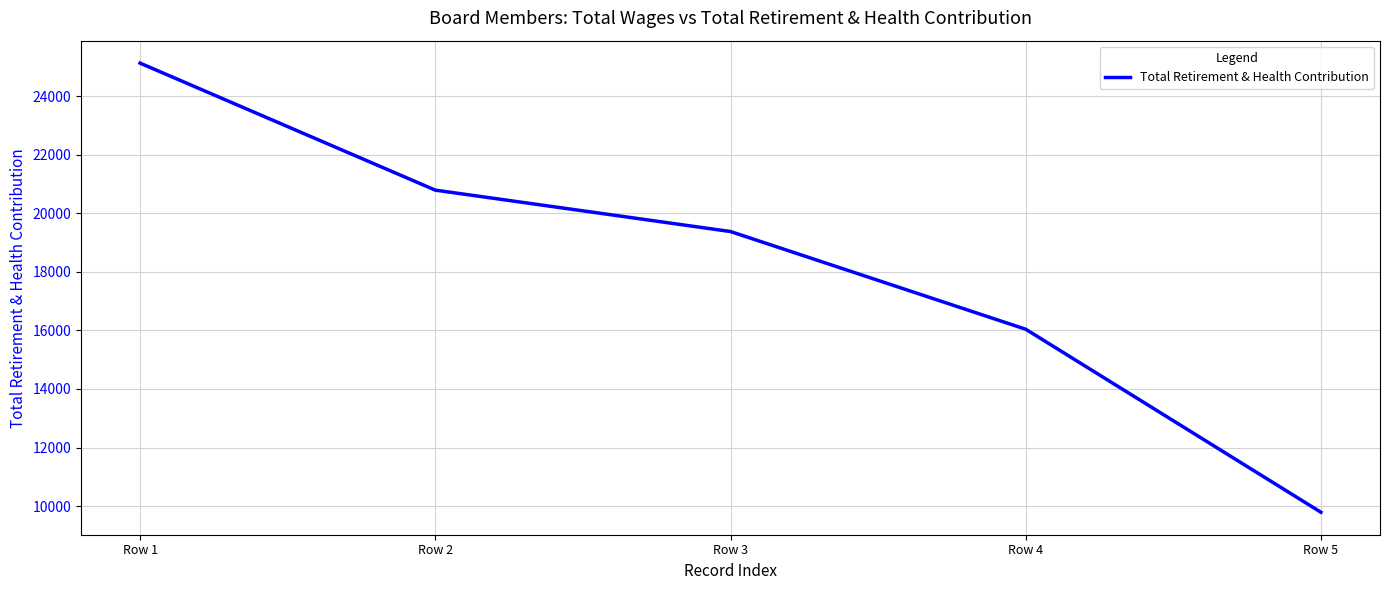

Reading left to right, list all the values displayed in this chart.

Row 1=25127	Row 2=20790	Row 3=19376	Row 4=16040	Row 5=9790